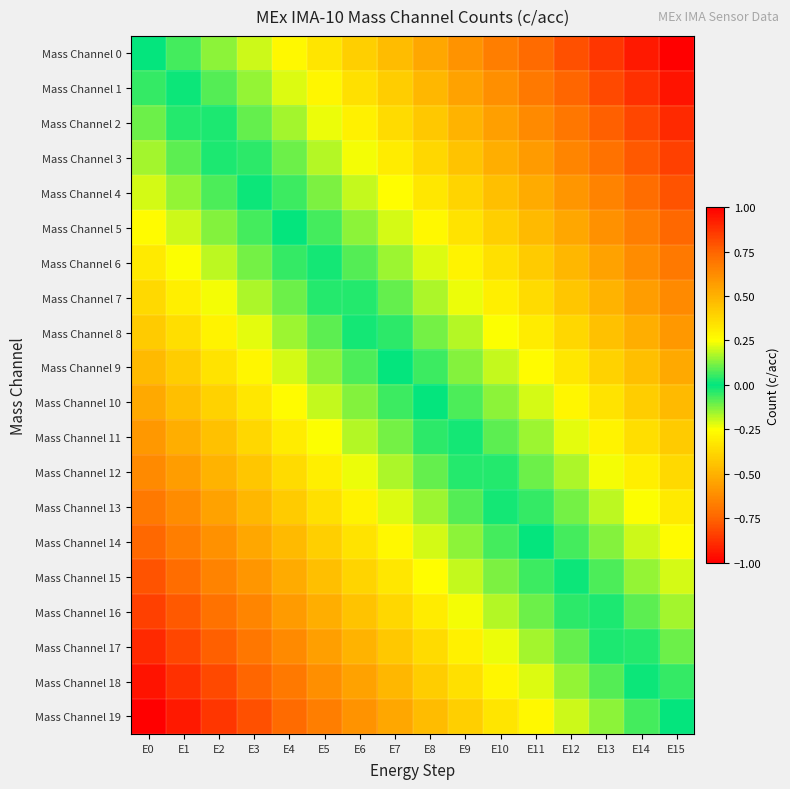

Reading left to right, what are all the values shown in this chart?

Mass Channel 0: E0=0.0	E1=0.1	E2=0.1	E3=0.2	E4=0.3	E5=0.3	E6=0.4	E7=0.5	E8=0.5	E9=0.6	E10=0.7	E11=0.7	E12=0.8	E13=0.9	E14=0.9	E15=1.0
Mass Channel 1: E0=-0.1	E1=0.0	E2=0.1	E3=0.1	E4=0.2	E5=0.3	E6=0.3	E7=0.4	E8=0.5	E9=0.5	E10=0.6	E11=0.7	E12=0.7	E13=0.8	E14=0.9	E15=0.9
Mass Channel 2: E0=-0.1	E1=-0.0	E2=0.0	E3=0.1	E4=0.2	E5=0.2	E6=0.3	E7=0.4	E8=0.4	E9=0.5	E10=0.6	E11=0.6	E12=0.7	E13=0.8	E14=0.8	E15=0.9
Mass Channel 3: E0=-0.2	E1=-0.1	E2=-0.0	E3=0.0	E4=0.1	E5=0.2	E6=0.2	E7=0.3	E8=0.4	E9=0.4	E10=0.5	E11=0.6	E12=0.6	E13=0.7	E14=0.8	E15=0.8
Mass Channel 4: E0=-0.2	E1=-0.1	E2=-0.1	E3=-0.0	E4=0.1	E5=0.1	E6=0.2	E7=0.3	E8=0.3	E9=0.4	E10=0.5	E11=0.5	E12=0.6	E13=0.7	E14=0.7	E15=0.8
Mass Channel 5: E0=-0.3	E1=-0.2	E2=-0.1	E3=-0.1	E4=0.0	E5=0.1	E6=0.1	E7=0.2	E8=0.3	E9=0.3	E10=0.4	E11=0.5	E12=0.5	E13=0.6	E14=0.7	E15=0.7
Mass Channel 6: E0=-0.3	E1=-0.2	E2=-0.2	E3=-0.1	E4=-0.0	E5=0.0	E6=0.1	E7=0.2	E8=0.2	E9=0.3	E10=0.4	E11=0.4	E12=0.5	E13=0.6	E14=0.6	E15=0.7
Mass Channel 7: E0=-0.4	E1=-0.3	E2=-0.2	E3=-0.2	E4=-0.1	E5=-0.0	E6=0.0	E7=0.1	E8=0.2	E9=0.2	E10=0.3	E11=0.4	E12=0.4	E13=0.5	E14=0.6	E15=0.6
Mass Channel 8: E0=-0.4	E1=-0.4	E2=-0.3	E3=-0.2	E4=-0.2	E5=-0.1	E6=-0.0	E7=0.0	E8=0.1	E9=0.2	E10=0.2	E11=0.3	E12=0.4	E13=0.4	E14=0.5	E15=0.6
Mass Channel 9: E0=-0.5	E1=-0.4	E2=-0.3	E3=-0.3	E4=-0.2	E5=-0.1	E6=-0.1	E7=-0.0	E8=0.1	E9=0.1	E10=0.2	E11=0.3	E12=0.3	E13=0.4	E14=0.5	E15=0.5
Mass Channel 10: E0=-0.5	E1=-0.5	E2=-0.4	E3=-0.3	E4=-0.3	E5=-0.2	E6=-0.1	E7=-0.1	E8=0.0	E9=0.1	E10=0.1	E11=0.2	E12=0.3	E13=0.3	E14=0.4	E15=0.5
Mass Channel 11: E0=-0.6	E1=-0.5	E2=-0.4	E3=-0.4	E4=-0.3	E5=-0.2	E6=-0.2	E7=-0.1	E8=-0.0	E9=0.0	E10=0.1	E11=0.2	E12=0.2	E13=0.3	E14=0.4	E15=0.4
Mass Channel 12: E0=-0.6	E1=-0.6	E2=-0.5	E3=-0.4	E4=-0.4	E5=-0.3	E6=-0.2	E7=-0.2	E8=-0.1	E9=-0.0	E10=0.0	E11=0.1	E12=0.2	E13=0.2	E14=0.3	E15=0.4
Mass Channel 13: E0=-0.7	E1=-0.6	E2=-0.6	E3=-0.5	E4=-0.4	E5=-0.4	E6=-0.3	E7=-0.2	E8=-0.2	E9=-0.1	E10=-0.0	E11=0.0	E12=0.1	E13=0.2	E14=0.2	E15=0.3
Mass Channel 14: E0=-0.7	E1=-0.7	E2=-0.6	E3=-0.5	E4=-0.5	E5=-0.4	E6=-0.3	E7=-0.3	E8=-0.2	E9=-0.1	E10=-0.1	E11=-0.0	E12=0.1	E13=0.1	E14=0.2	E15=0.3
Mass Channel 15: E0=-0.8	E1=-0.7	E2=-0.7	E3=-0.6	E4=-0.5	E5=-0.5	E6=-0.4	E7=-0.3	E8=-0.3	E9=-0.2	E10=-0.1	E11=-0.1	E12=0.0	E13=0.1	E14=0.1	E15=0.2
Mass Channel 16: E0=-0.8	E1=-0.8	E2=-0.7	E3=-0.6	E4=-0.6	E5=-0.5	E6=-0.4	E7=-0.4	E8=-0.3	E9=-0.2	E10=-0.2	E11=-0.1	E12=-0.0	E13=0.0	E14=0.1	E15=0.2
Mass Channel 17: E0=-0.9	E1=-0.8	E2=-0.8	E3=-0.7	E4=-0.6	E5=-0.6	E6=-0.5	E7=-0.4	E8=-0.4	E9=-0.3	E10=-0.2	E11=-0.2	E12=-0.1	E13=-0.0	E14=0.0	E15=0.1
Mass Channel 18: E0=-0.9	E1=-0.9	E2=-0.8	E3=-0.7	E4=-0.7	E5=-0.6	E6=-0.5	E7=-0.5	E8=-0.4	E9=-0.3	E10=-0.3	E11=-0.2	E12=-0.1	E13=-0.1	E14=-0.0	E15=0.1
Mass Channel 19: E0=-1.0	E1=-0.9	E2=-0.9	E3=-0.8	E4=-0.7	E5=-0.7	E6=-0.6	E7=-0.5	E8=-0.5	E9=-0.4	E10=-0.3	E11=-0.3	E12=-0.2	E13=-0.1	E14=-0.1	E15=0.0